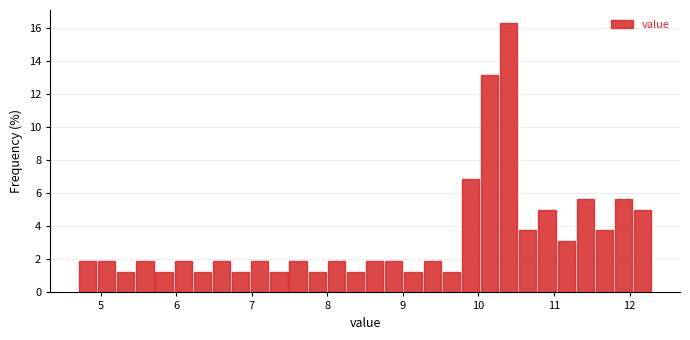

Read against the x-axis, roughly where is the centre of the tallest bar?

10.4